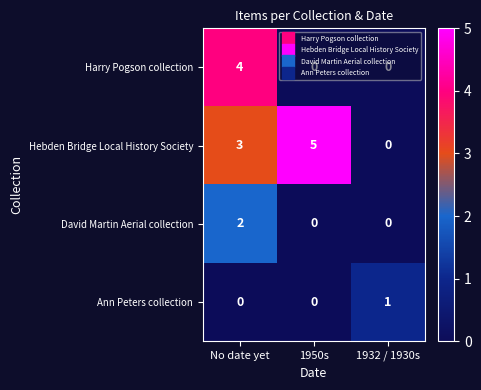

What is the maximum value shown in the chart?

5